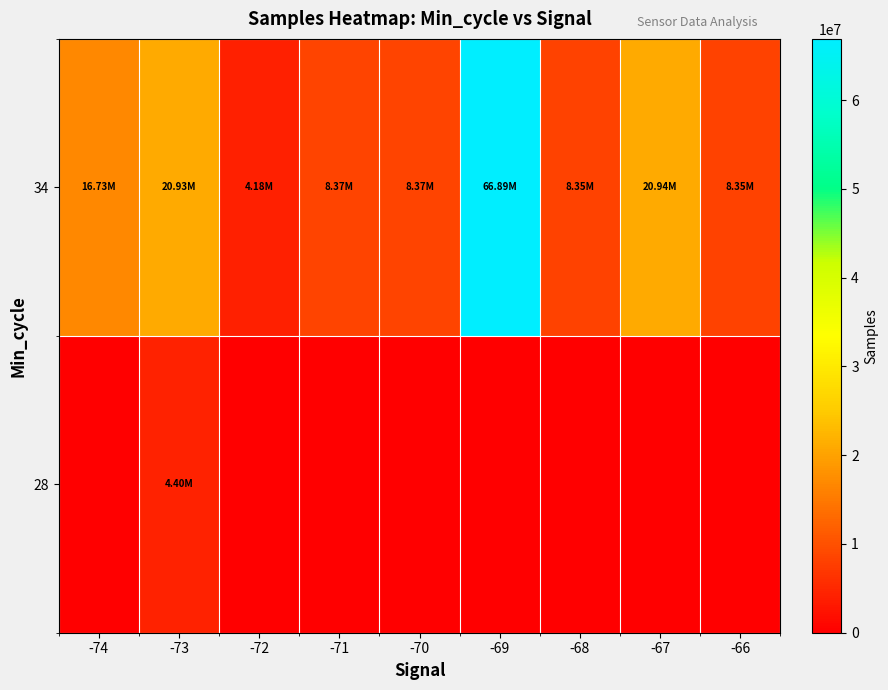

Which label corresponds to the largest value in the chart?

-69